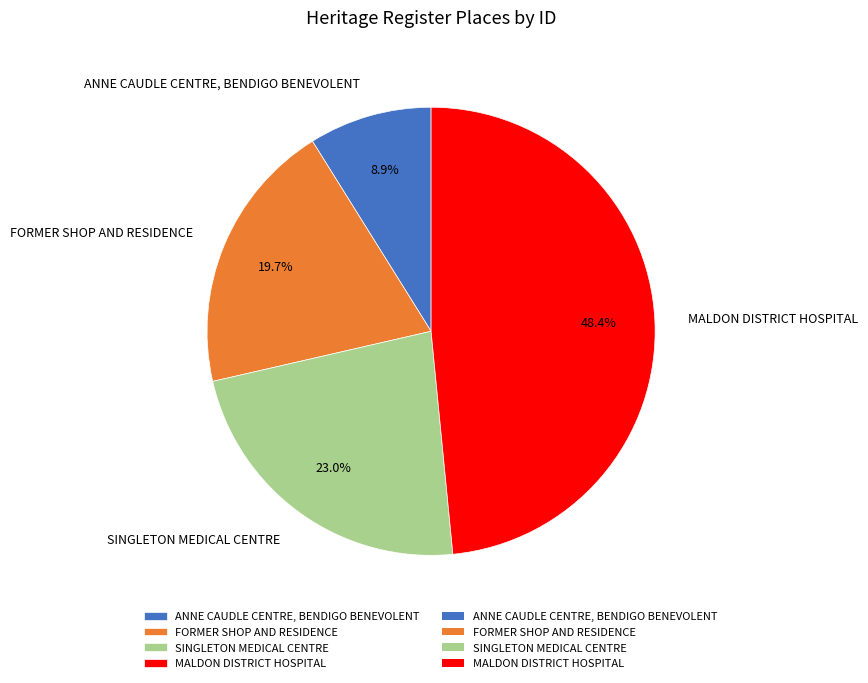

Does any single category account for the majority?

No